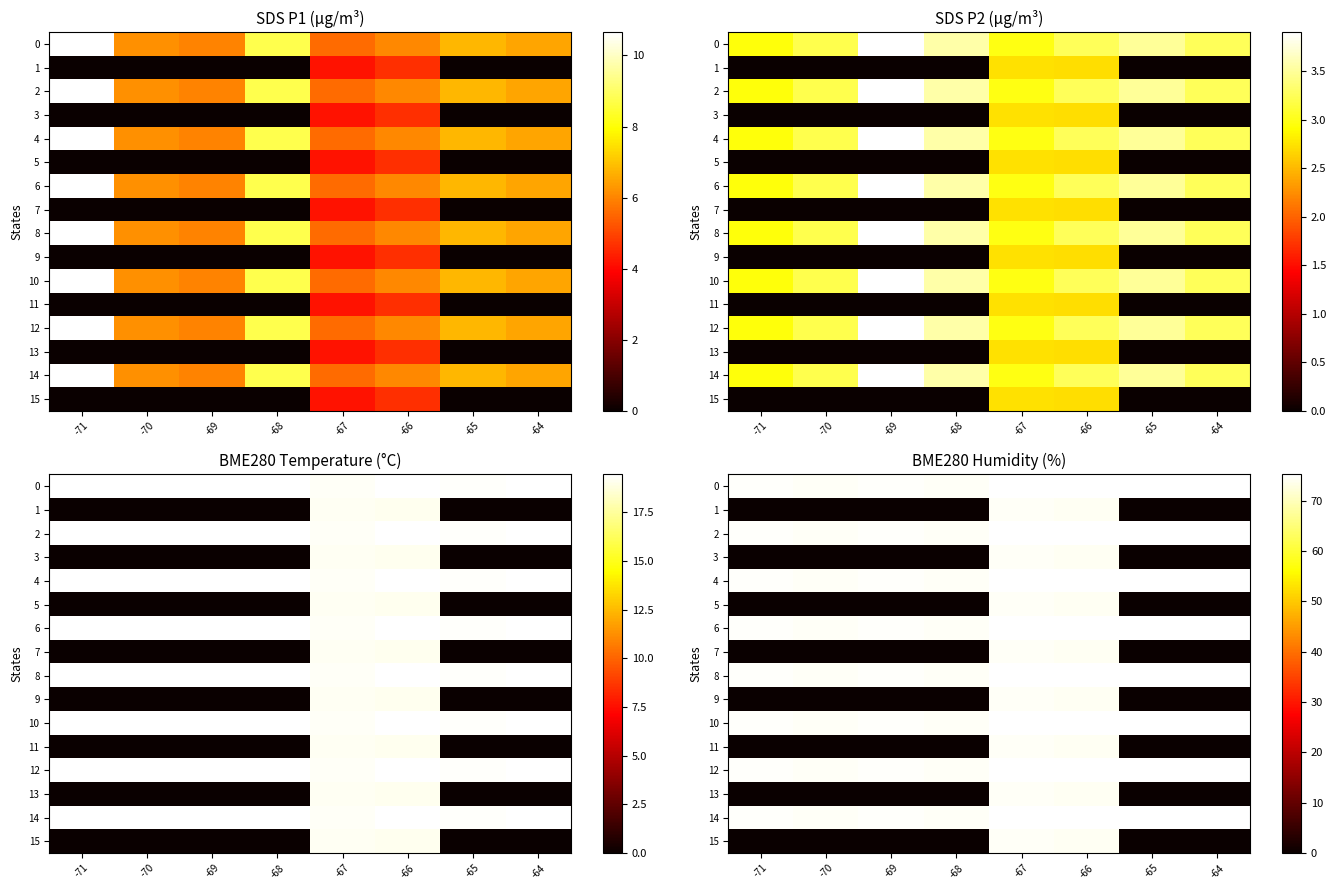

Which series has the largest range (max minus min)?

row_1